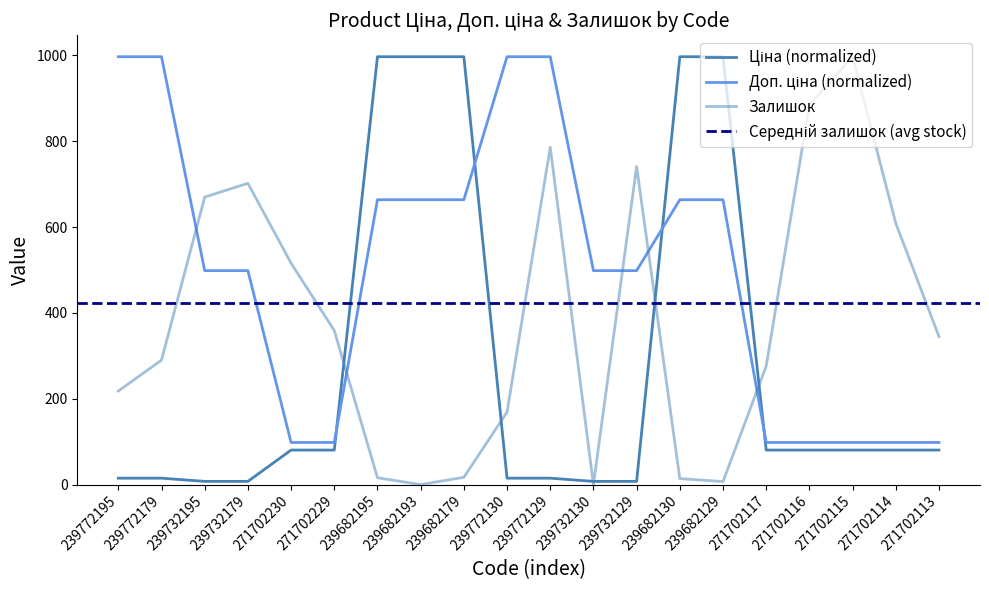

Rank the series by their average value, from lowest to highest.

Ціна, Залишок, Доп. ціна